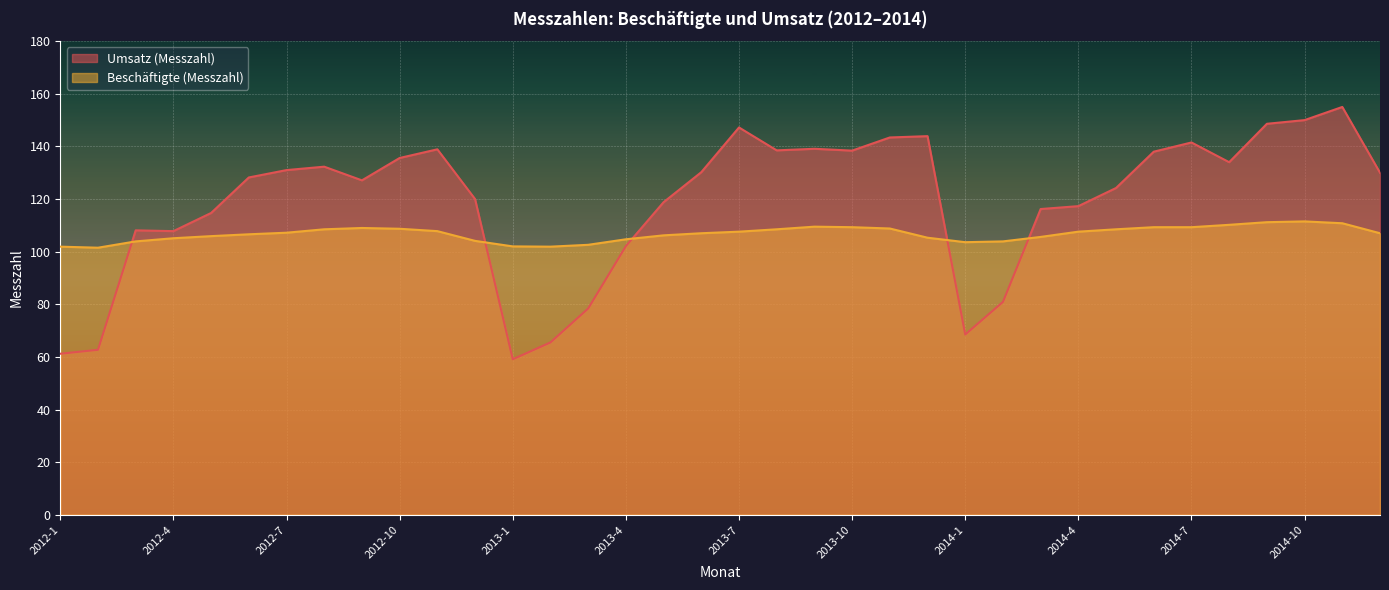

What are all the series names shown in the legend?

Umsatz (Messzahl), Beschäftigte (Messzahl)